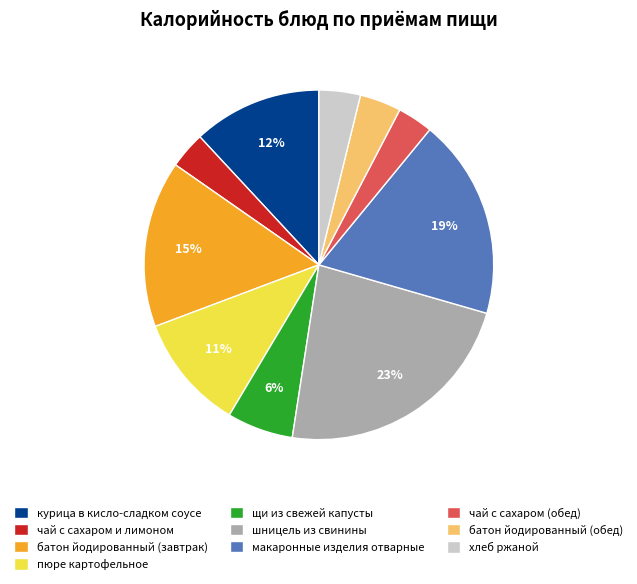

Do шницель из свинины and макаронные изделия отварные together represent more than half of the pie?

No